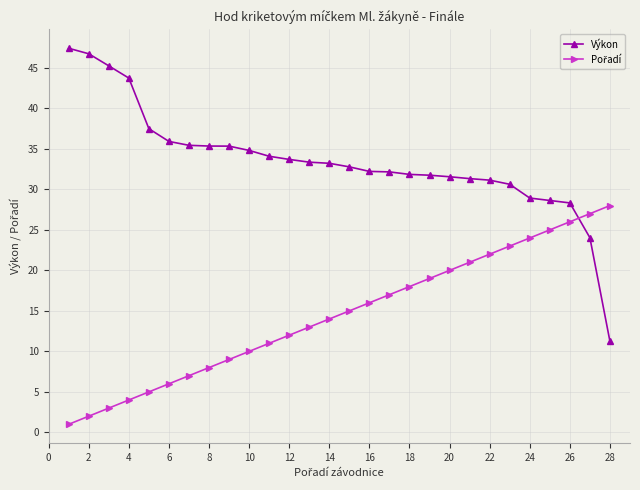

Which series has the largest range (max minus min)?

Výkon